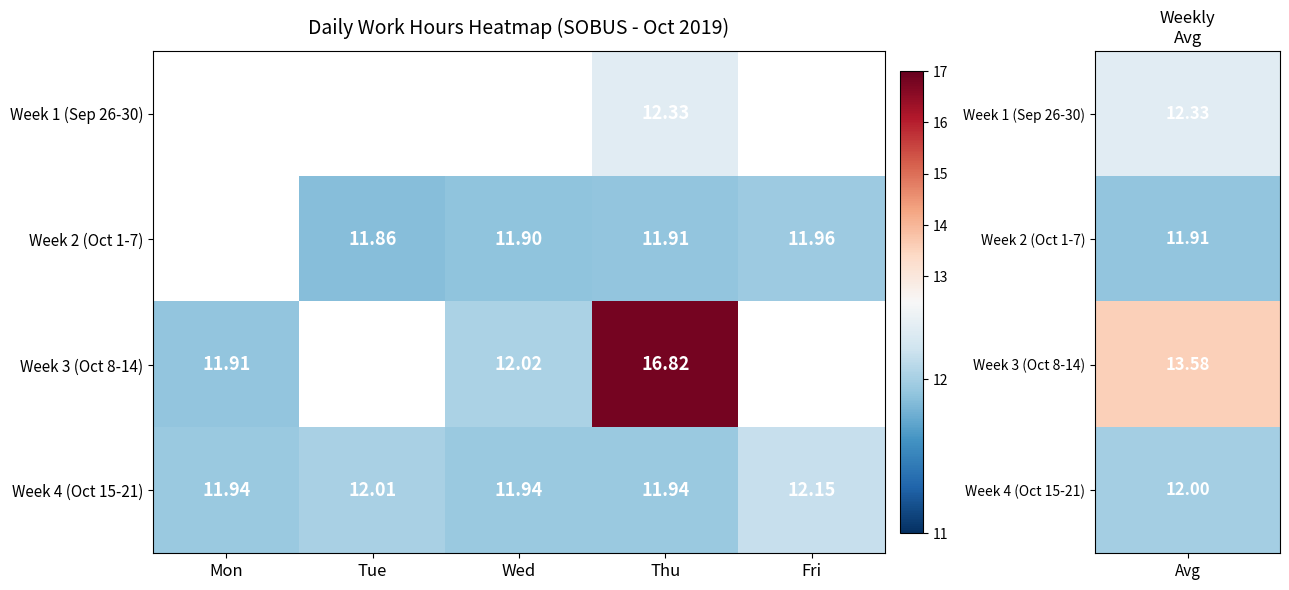

The value of Week 1 (Sep 26-30) at Tue is -8.4. True or false?

False